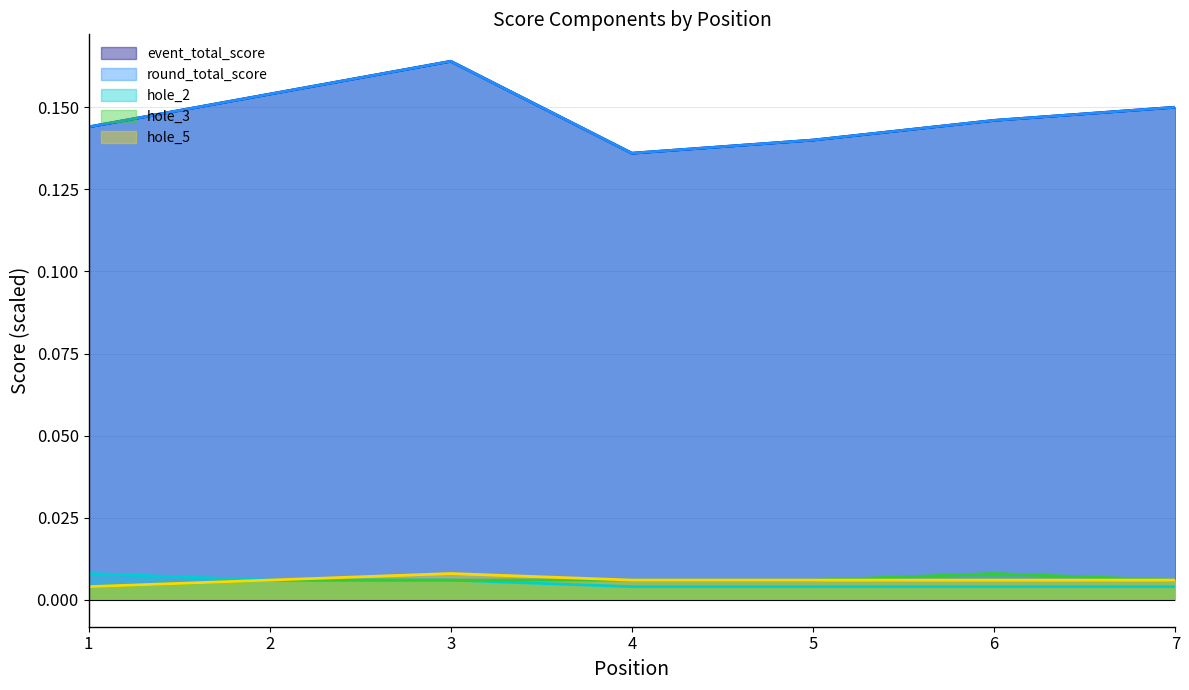

True or false: hole_3 and event_total_score cross at least once.

False